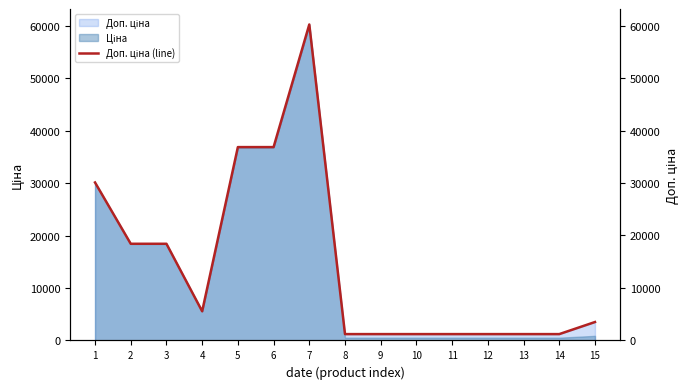

How many lines are shown in the chart?

1